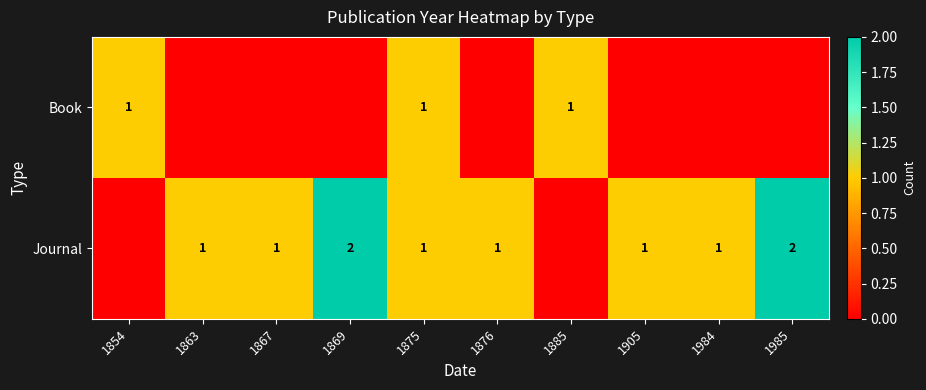

What is the difference between the highest and lowest values at 1863?

1